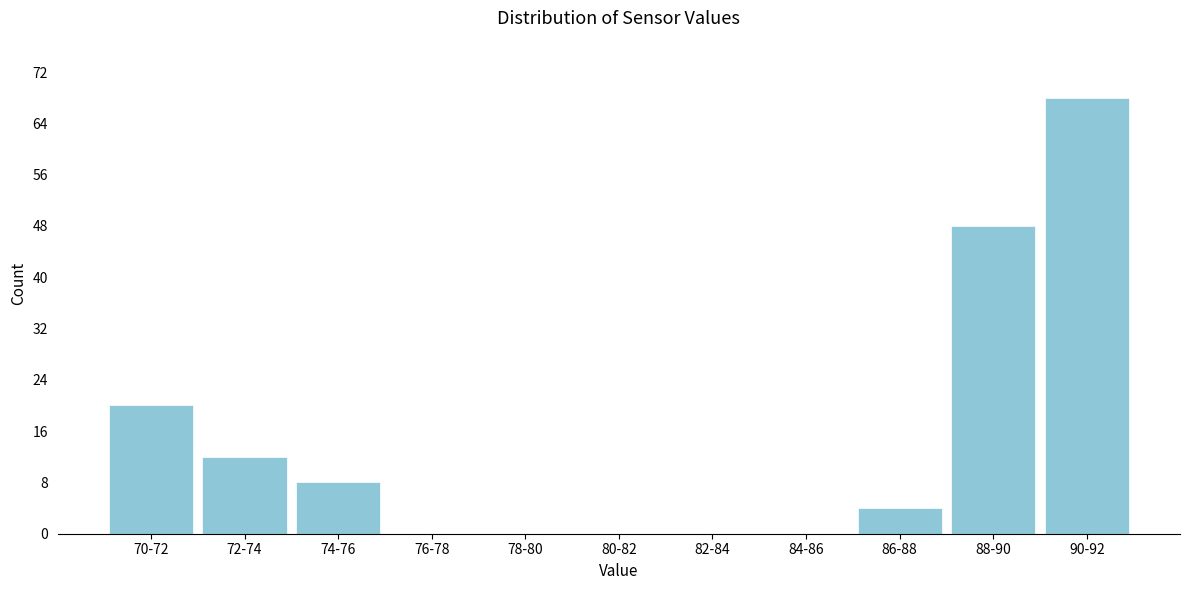

Reading left to right, what are all the values shown in this chart?

70-72=20	72-74=12	74-76=8	76-78=0	78-80=0	80-82=0	82-84=0	84-86=0	86-88=4	88-90=48	90-92=68